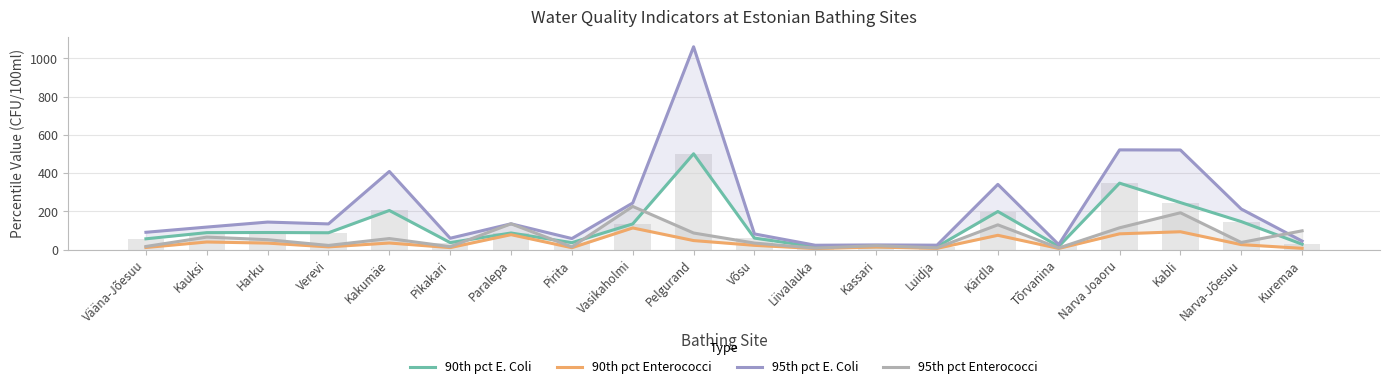

What is the difference between the 90th pct Enterococci values at Kabli and Harku?

59.4